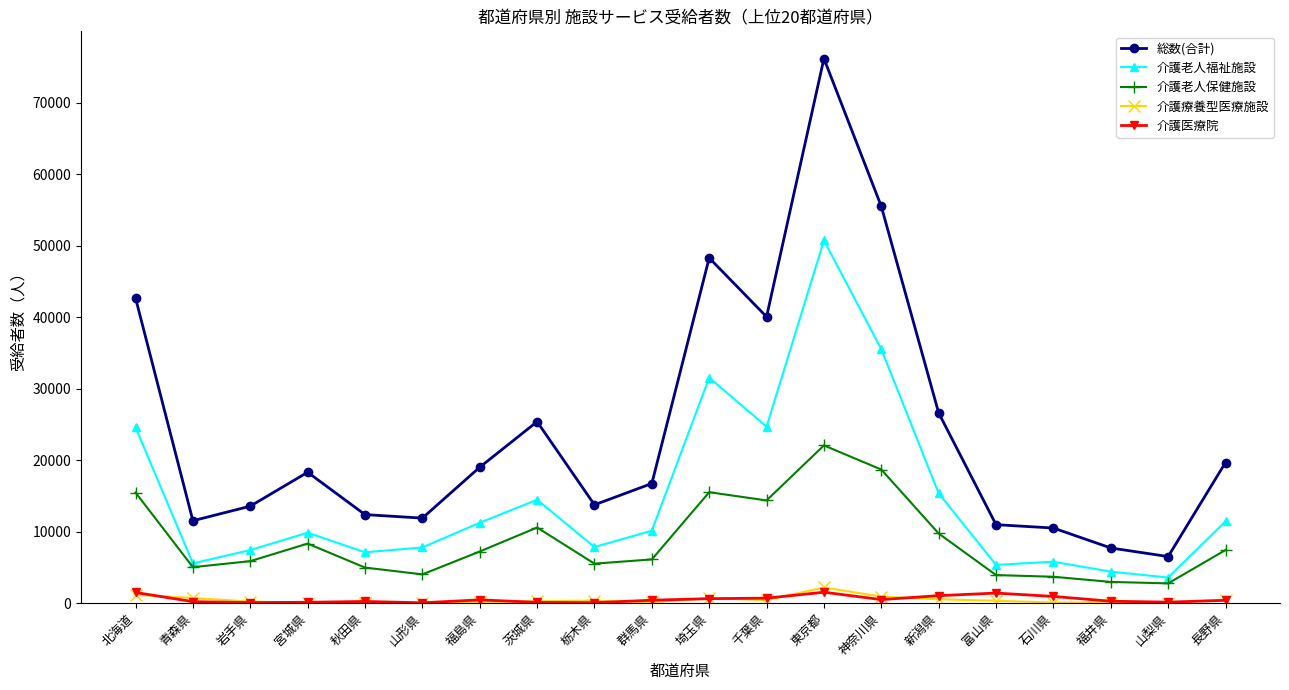

What is the maximum value for 介護療養型医療施設?

2194